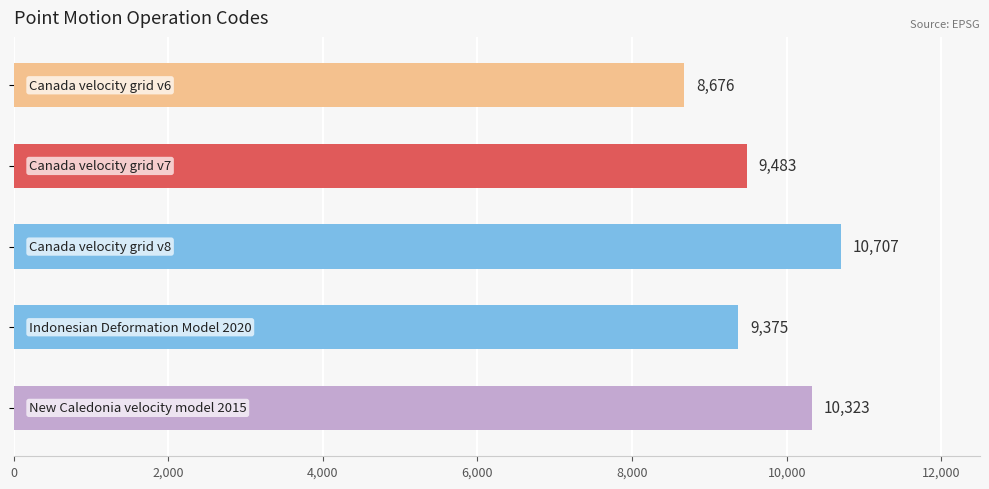

What is the value of the 3rd bar from the top?

10707